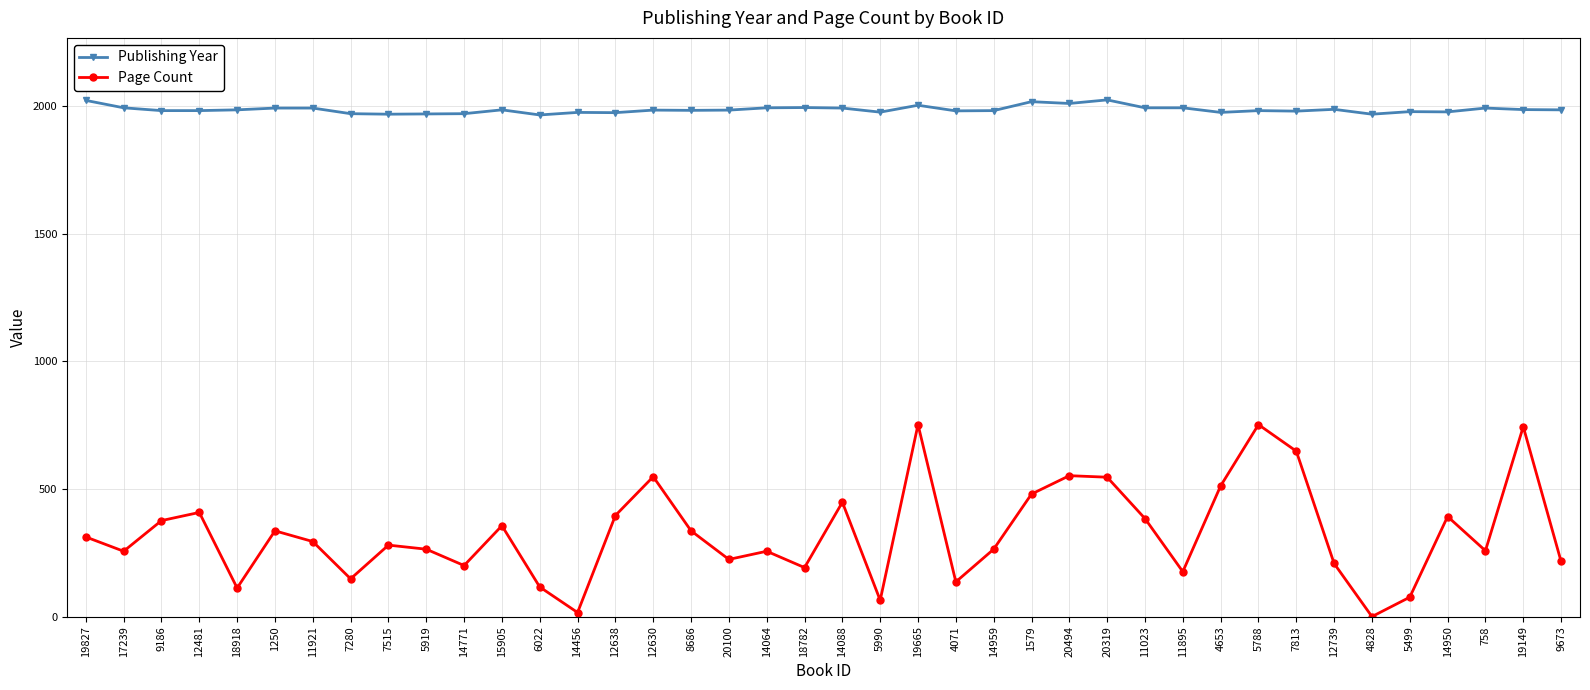

True or false: Page Count has more than 1 interior local peaks.

True